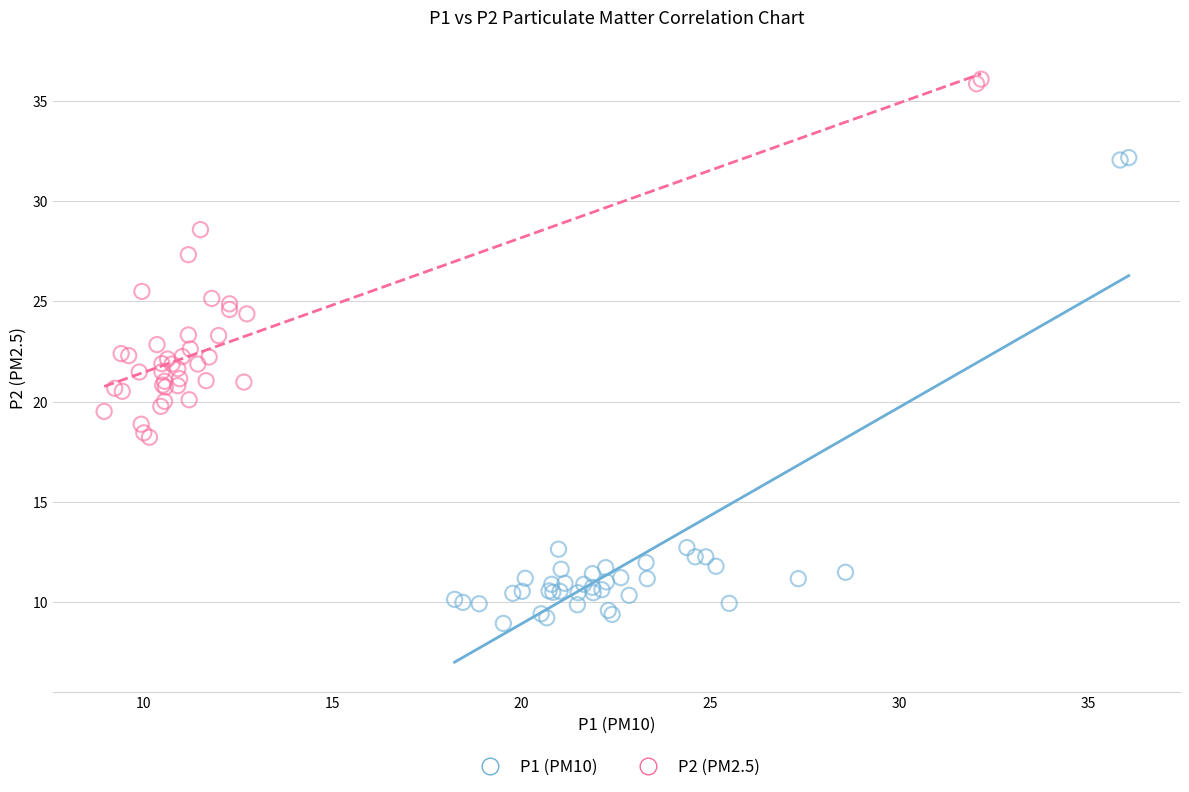

What are all the series names shown in the legend?

P1 (PM10), P2 (PM2.5)